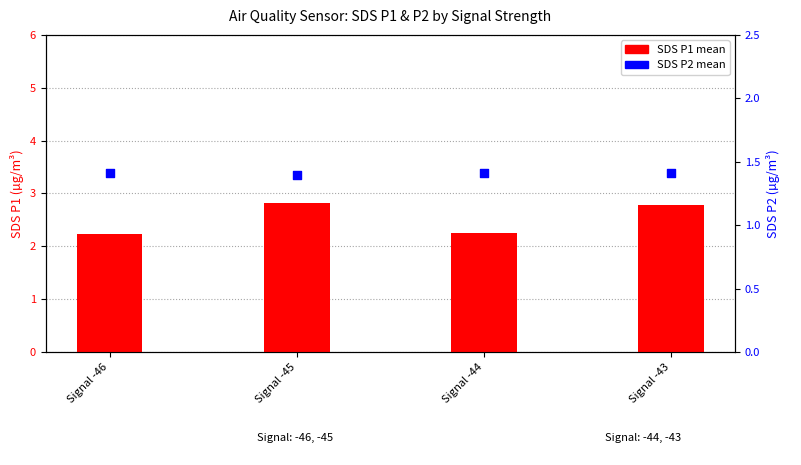

Which series has the largest total across all categories?

SDS_P1